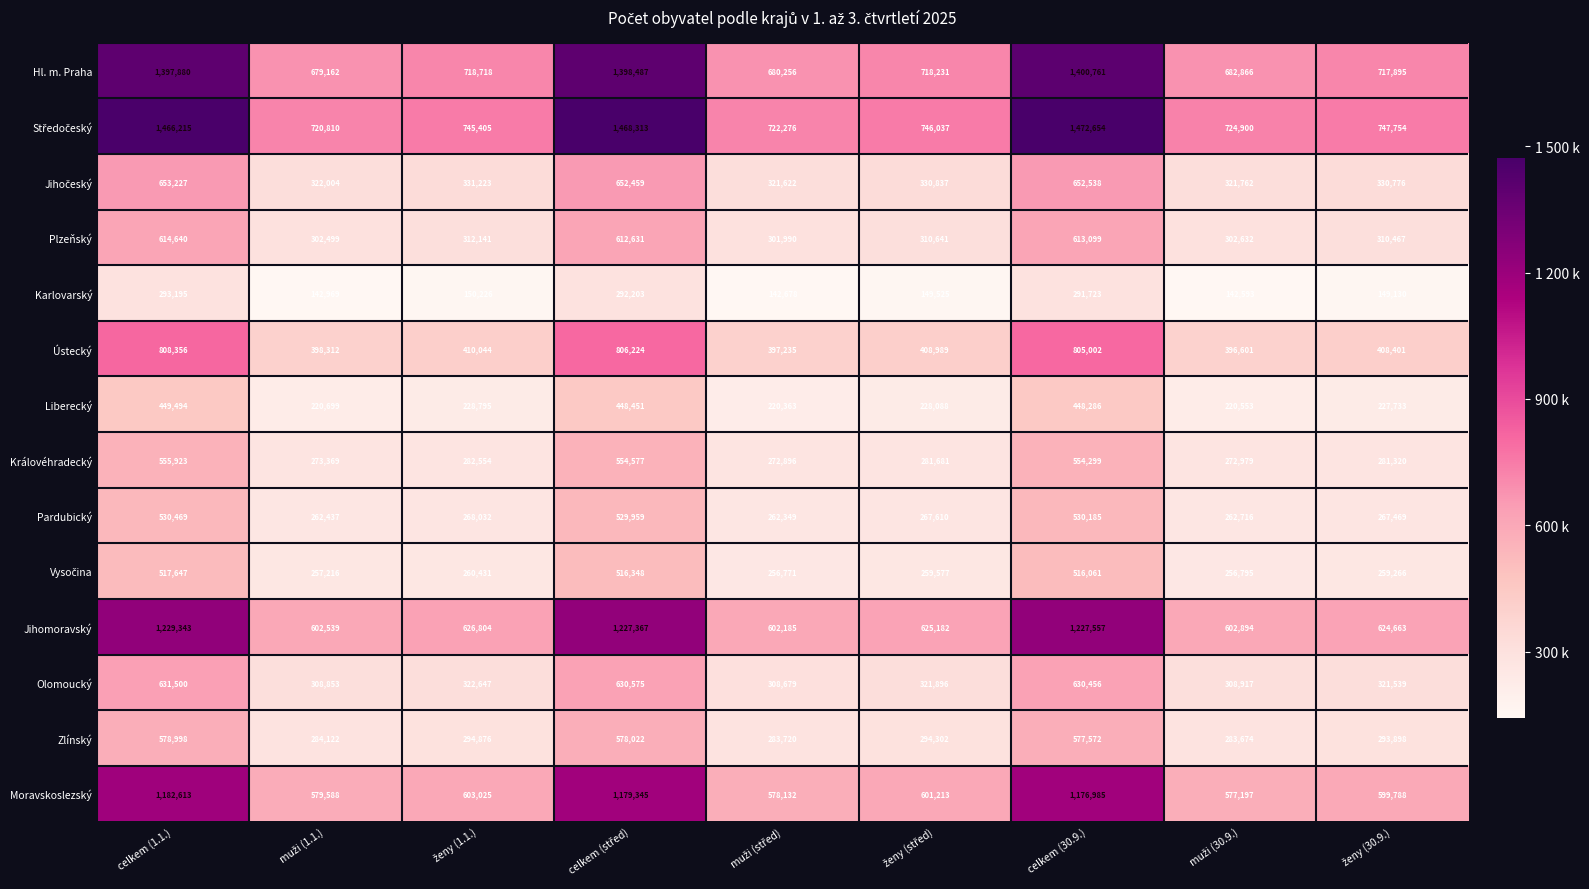

The value of Hl. m. Praha at celkem (1.1.) is 1397880. True or false?

True